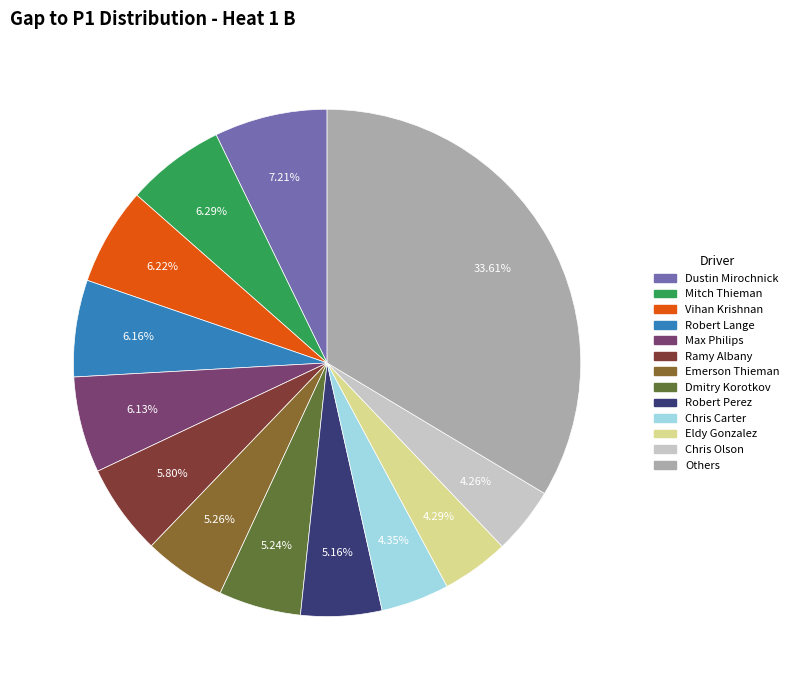

Between Dustin Mirochnick and Robert Perez, which is larger?

Dustin Mirochnick